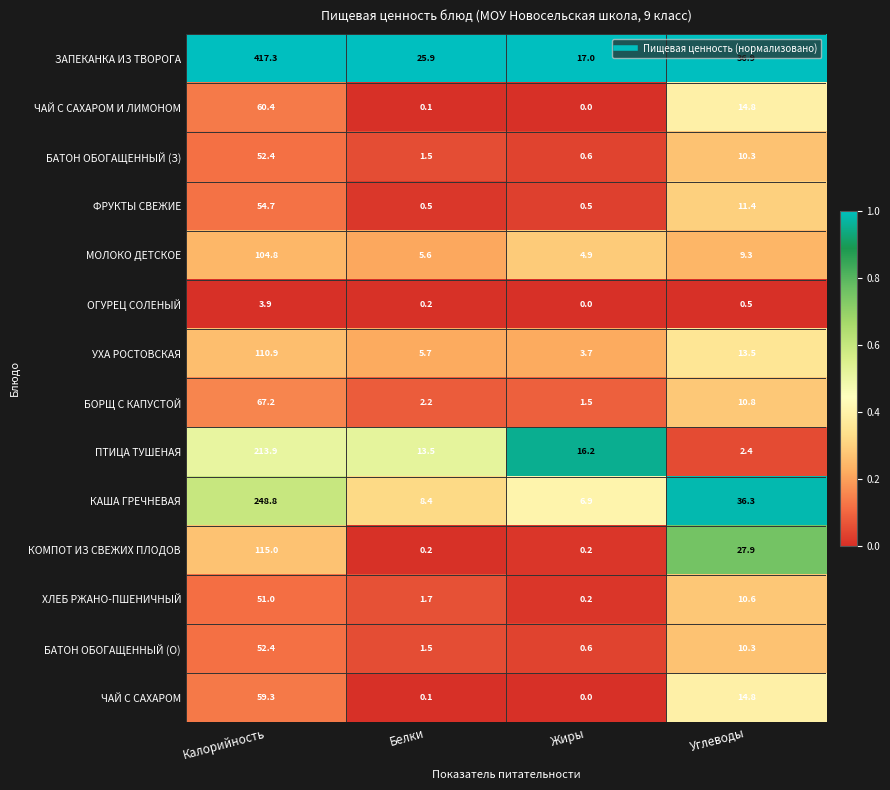

At which category does the chart reach its peak across all series?

Калорийность